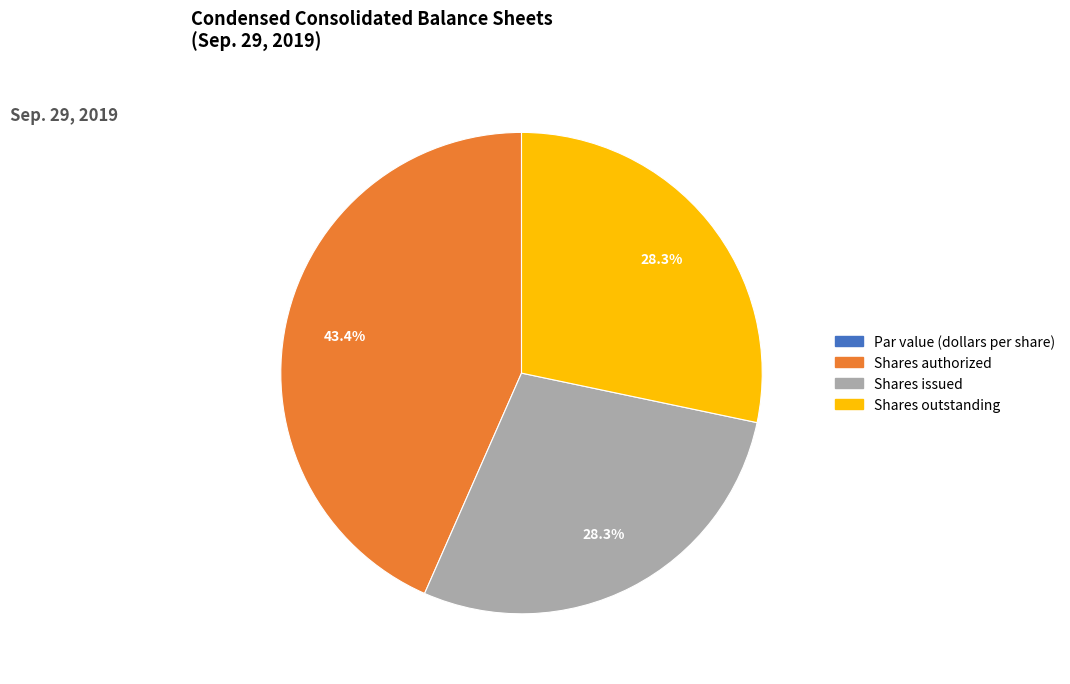

Is there any slice that represents more than half of the pie?

No